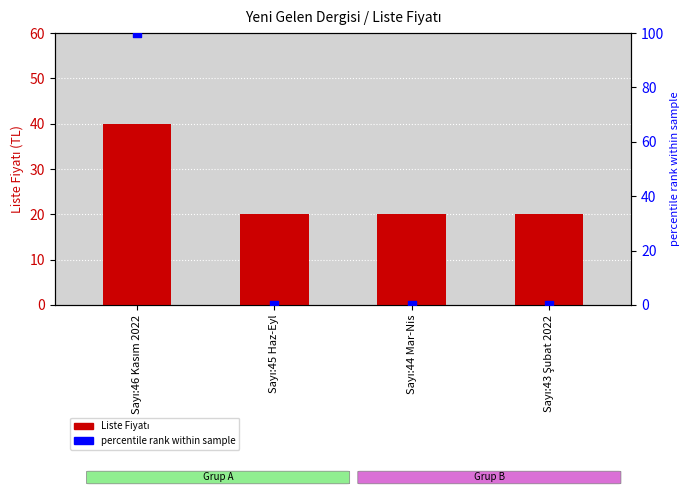

Which series reaches the minimum Y coordinate?

percentile rank within sample